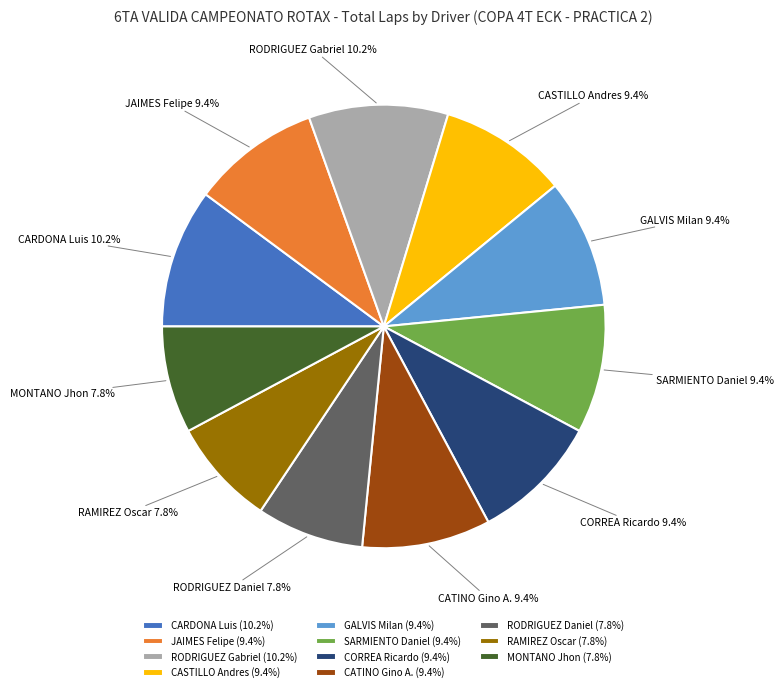

What portion of the pie excludes GALVIS Milan?

90.6%